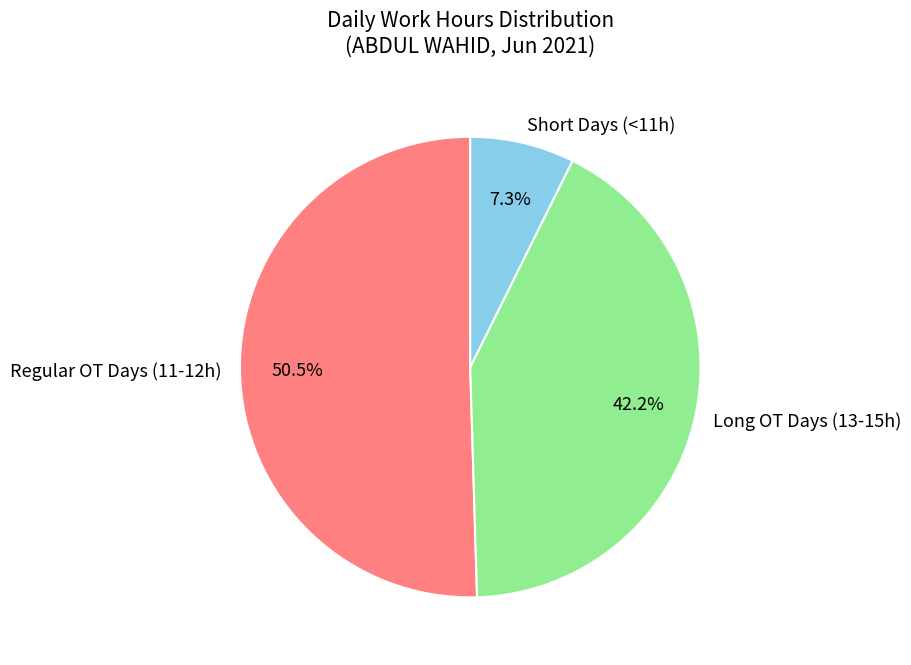

How many segments does this pie chart have?

3